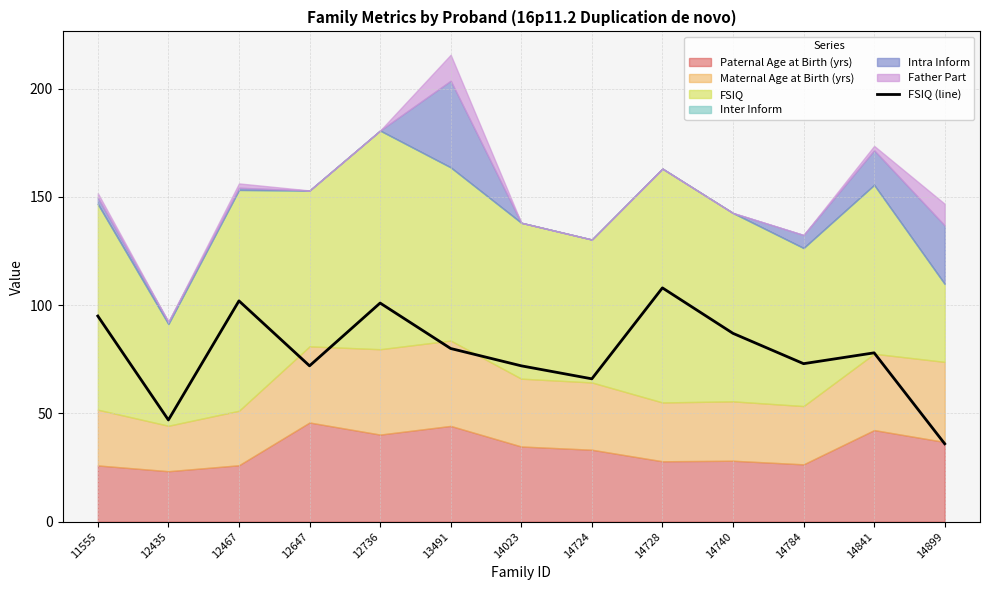

Reading left to right, list all the values displayed in this chart.

11555=95	12435=47	12467=102	12647=72	12736=101	13491=80	14023=72	14724=66	14728=108	14740=87	14784=73	14841=78	14899=36